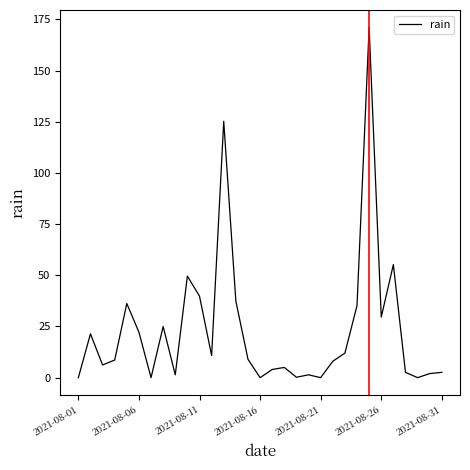

What is the maximum value shown in the chart?

171.0